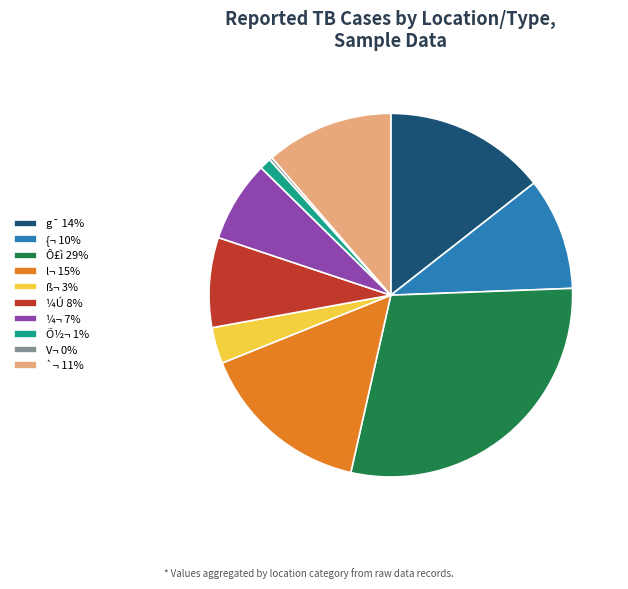

Between ß¬ 3% and `¬ 11%, which is larger?

`¬ 11%